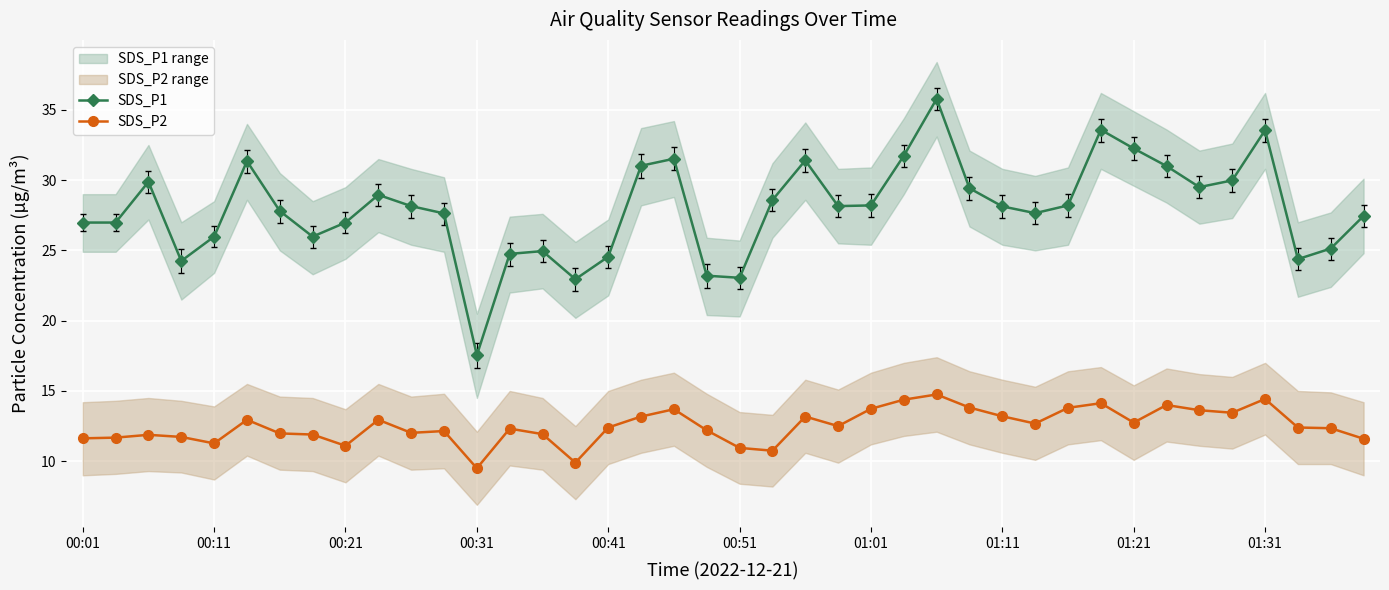

True or false: SDS_P2 and SDS_P1 cross at least once.

False